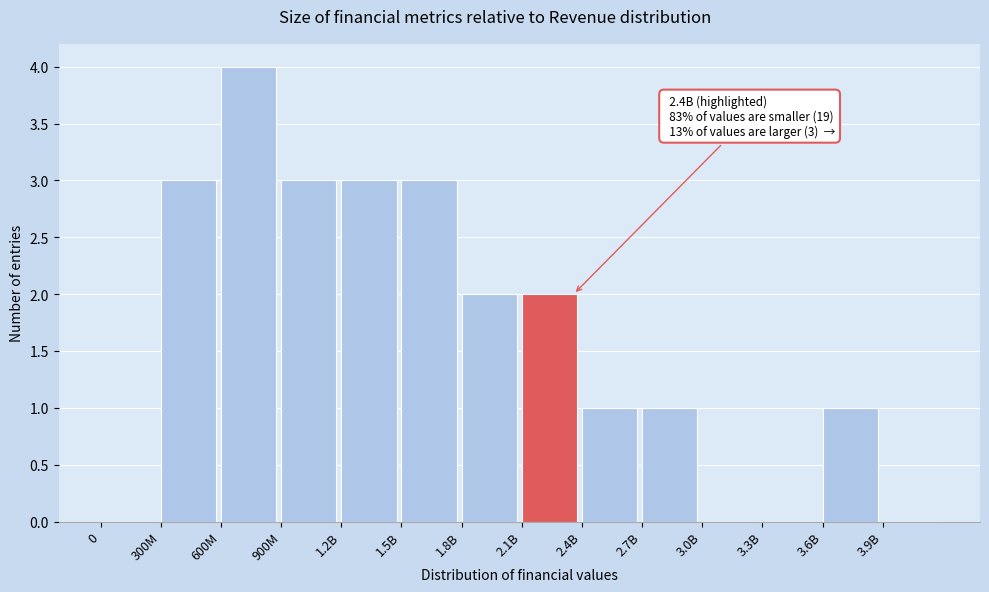

Reading right to left, transcribe all the data shown in this chart.

3.9B=0	3.6B=1	3.3B=0	3.0B=0	2.7B=1	2.4B=1	2.1B=2	1.8B=2	1.5B=3	1.2B=3	900M=3	600M=4	300M=3	0=0